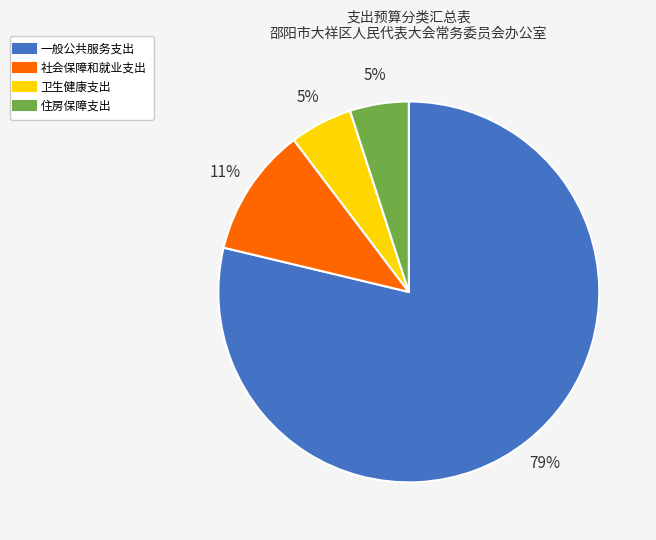

Approximately how many times larger is the value at 一般公共服务支出 compared to 住房保障支出?

15.8